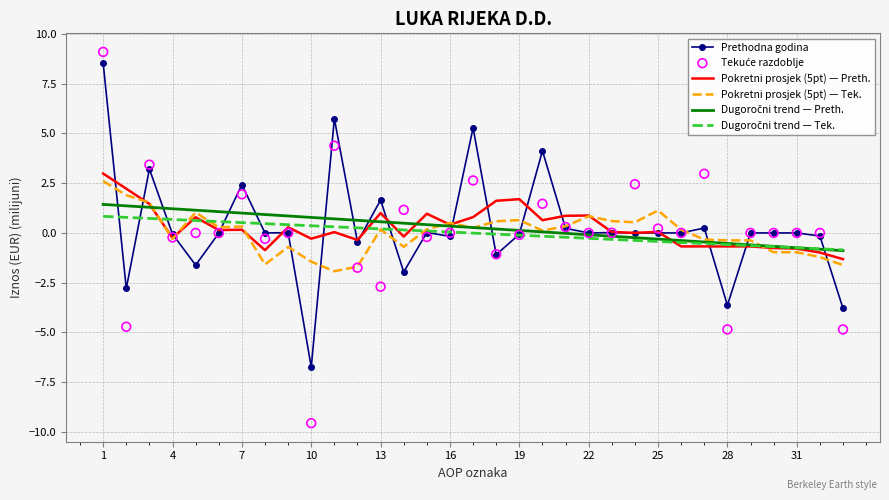

At which category is the sum across all series the highest?

1